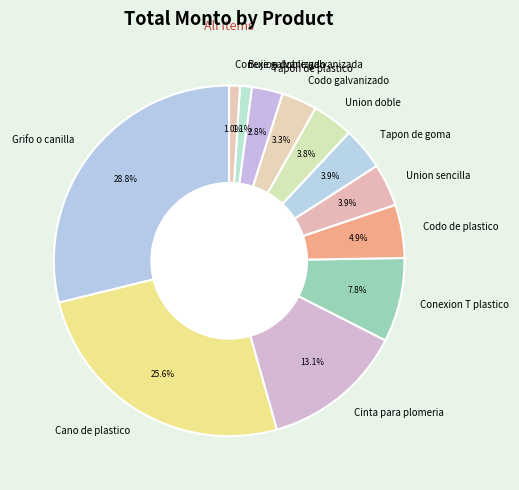

Is Cano de plastico the majority of the pie?

No